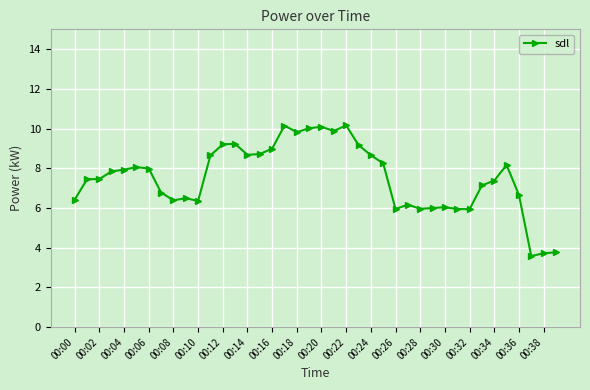

What is the value of the 12th point from the left?

8.7